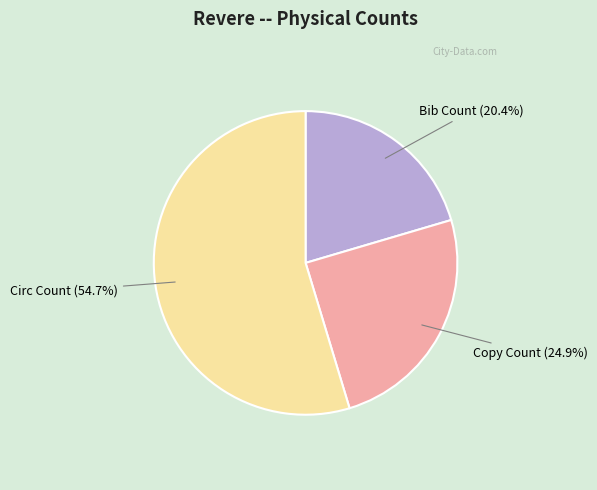

True or false: Copy Count accounts for 34% of the total.

False